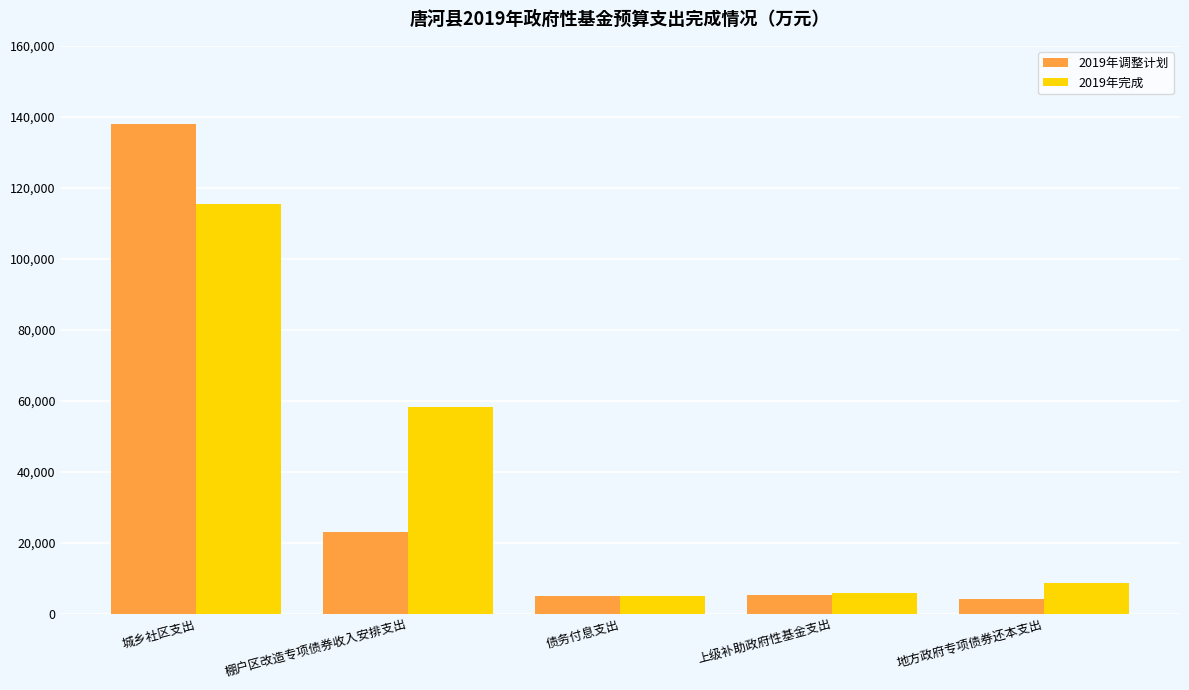

The value of 2019年调整计划 at 上级补助政府性基金支出 is 5396. True or false?

True